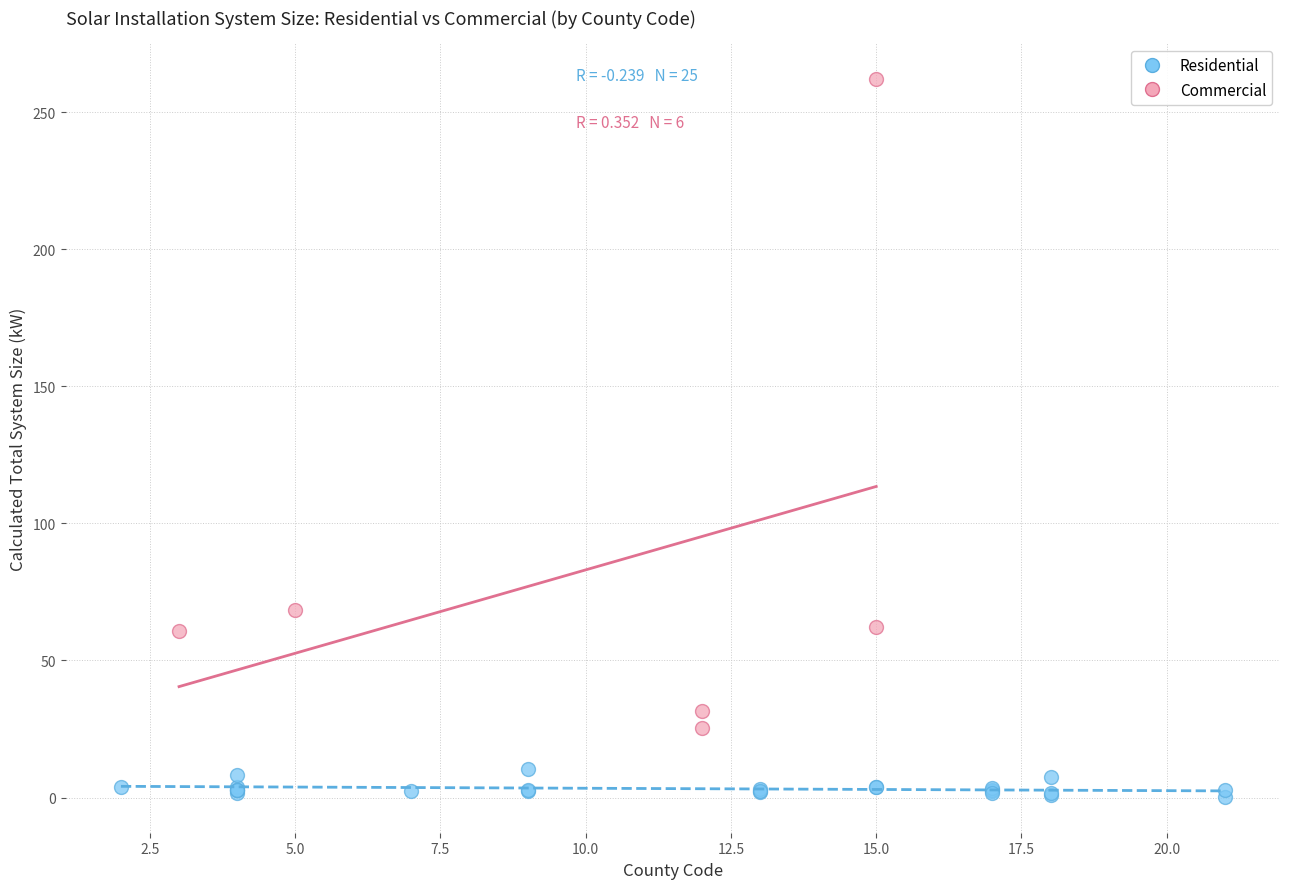

Which series has the largest Y range (max minus min)?

Commercial